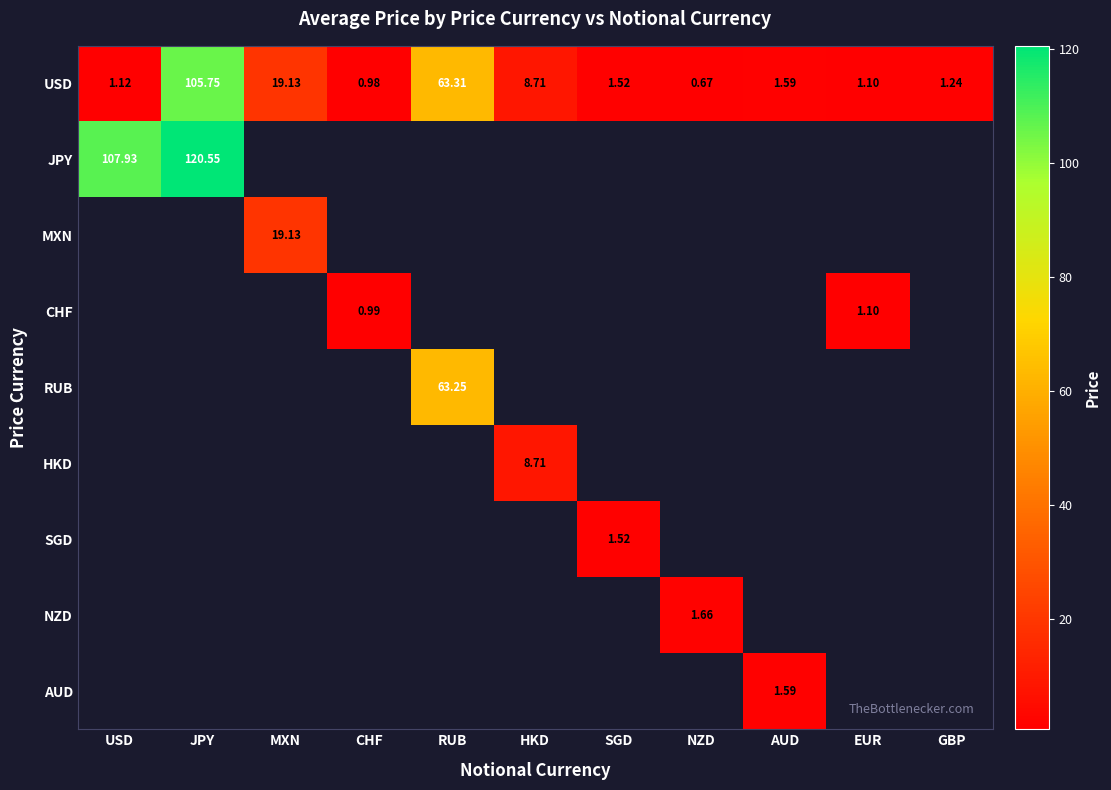

Is the value of CHF at CHF greater than the value of NZD at NZD?

No